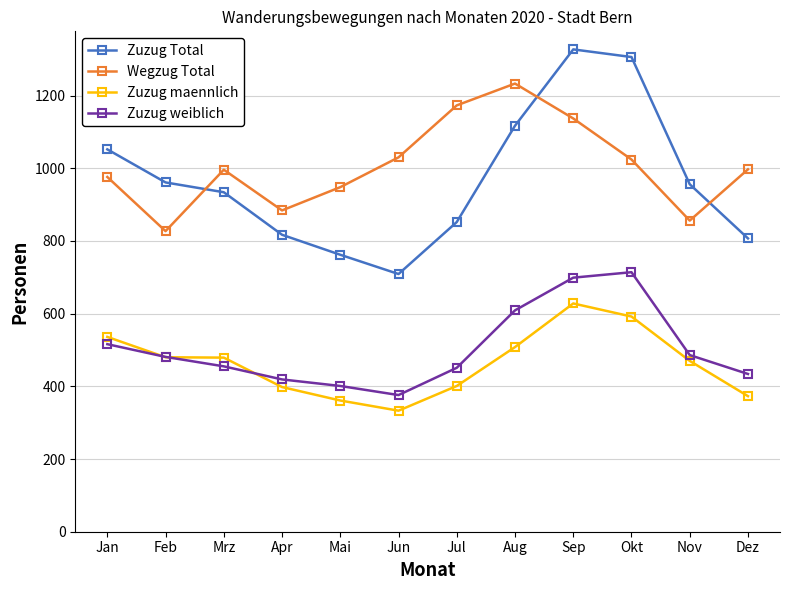

What is the total value across all series at Jul?

2877